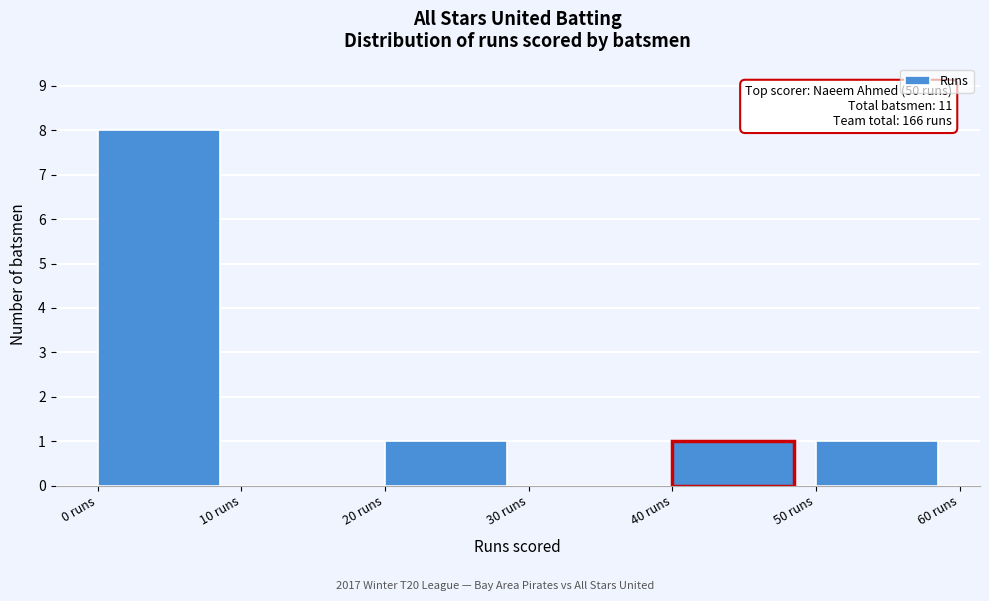

Over which range of the x-axis is the bar tallest?

0 to 10